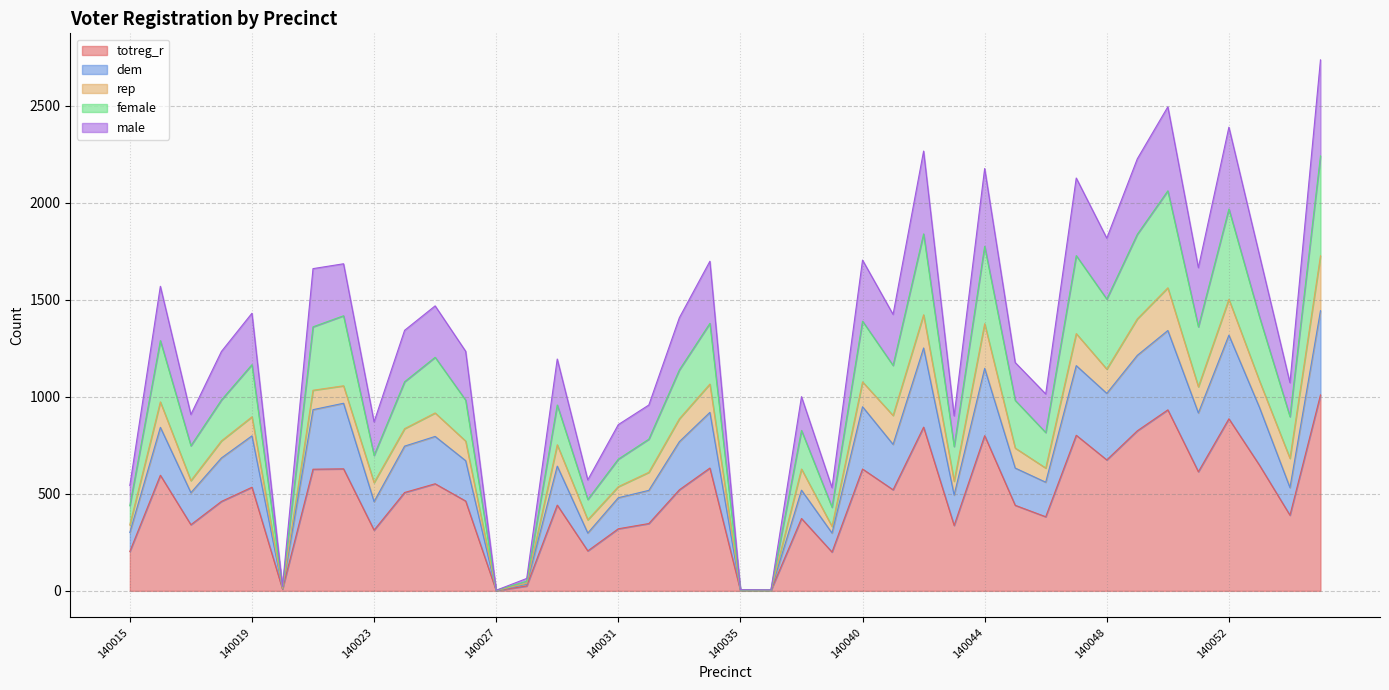

At which category does male reach its first local peak?

140016